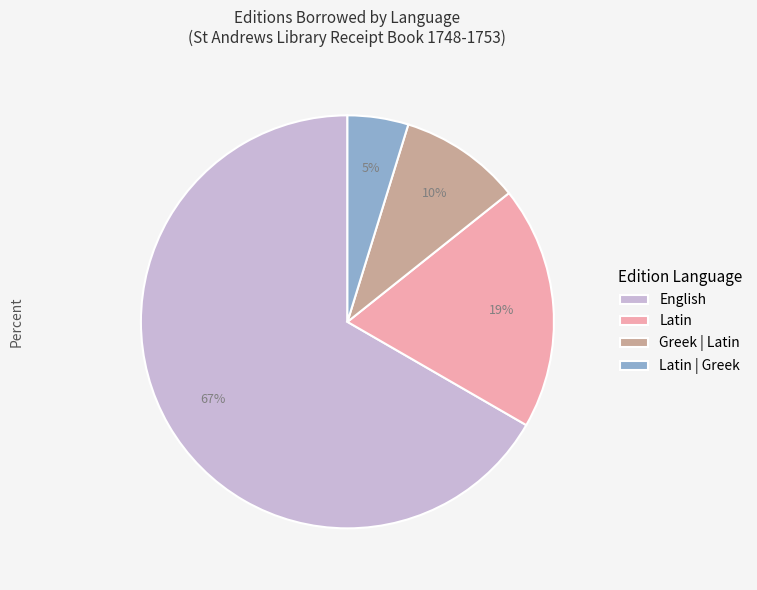

Does English account for over 50% of the chart?

Yes